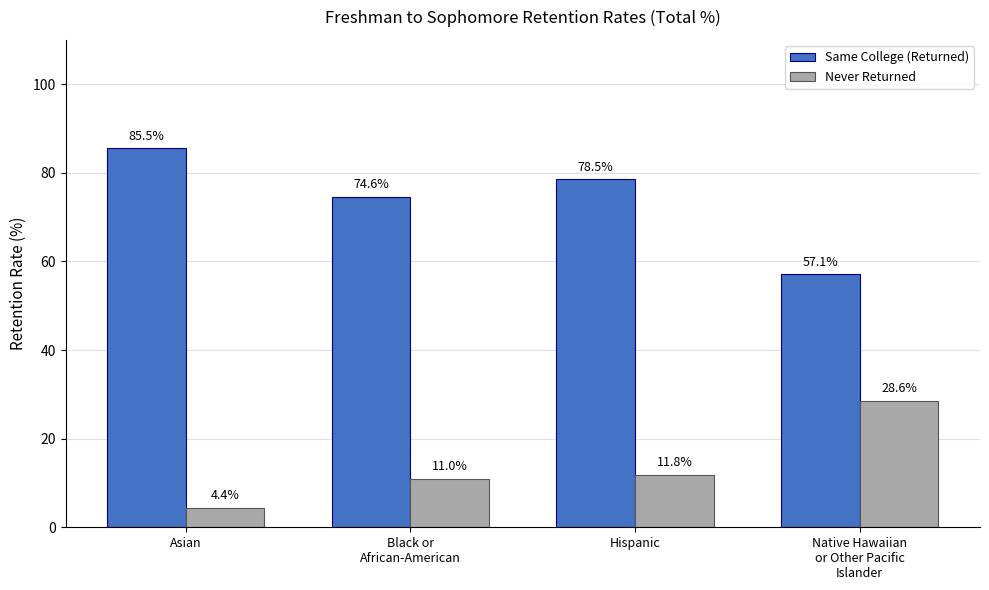

What is the highest value of the Same College (Returned) series?

85.5